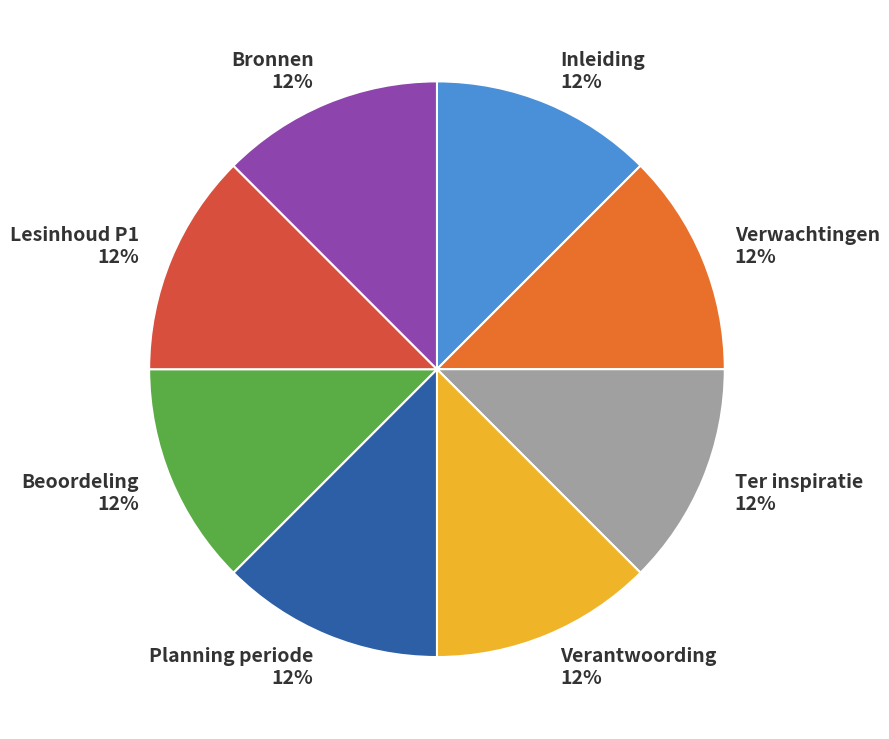

How many segments does this pie chart have?

8